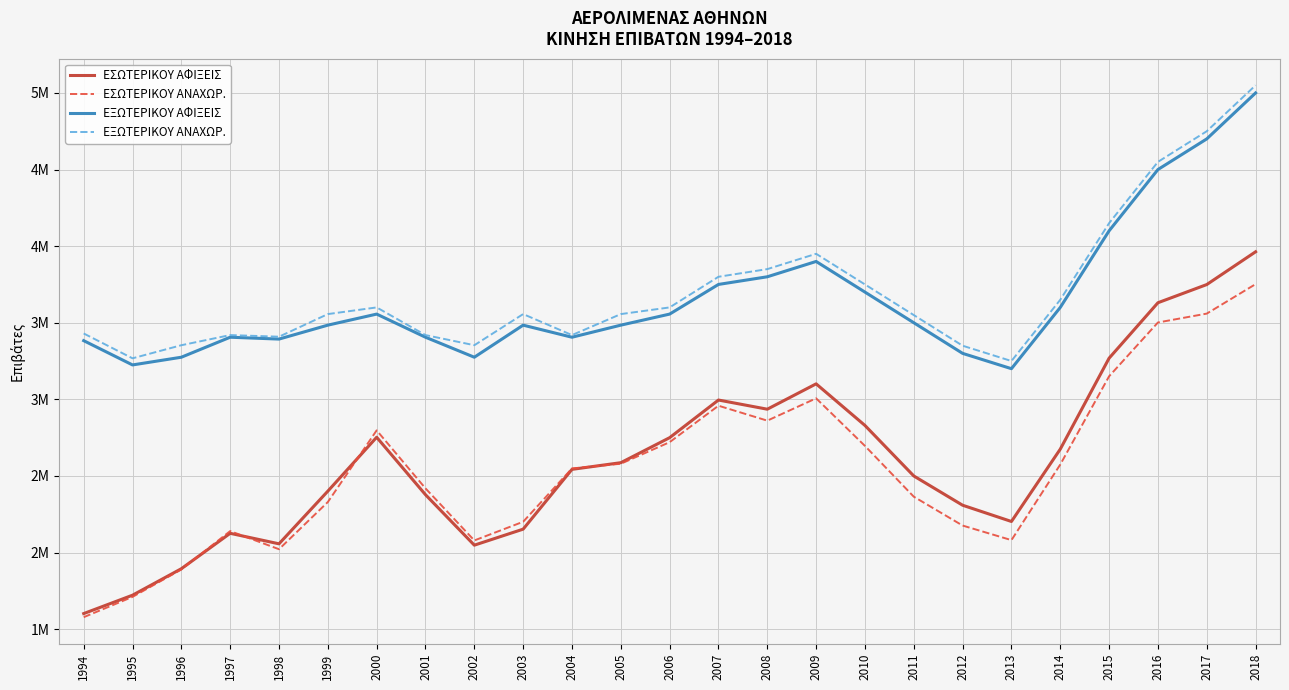

Rank the categories by ΕΞΩΤΕΡΙΚΟΥ ΑΦΙΞΕΙΣ value from lowest to highest.

2013, 1995, 1996, 2002, 2012, 1994, 1998, 1997, 2001, 2004, 1999, 2003, 2005, 2011, 2000, 2006, 2014, 2010, 2007, 2008, 2009, 2015, 2016, 2017, 2018